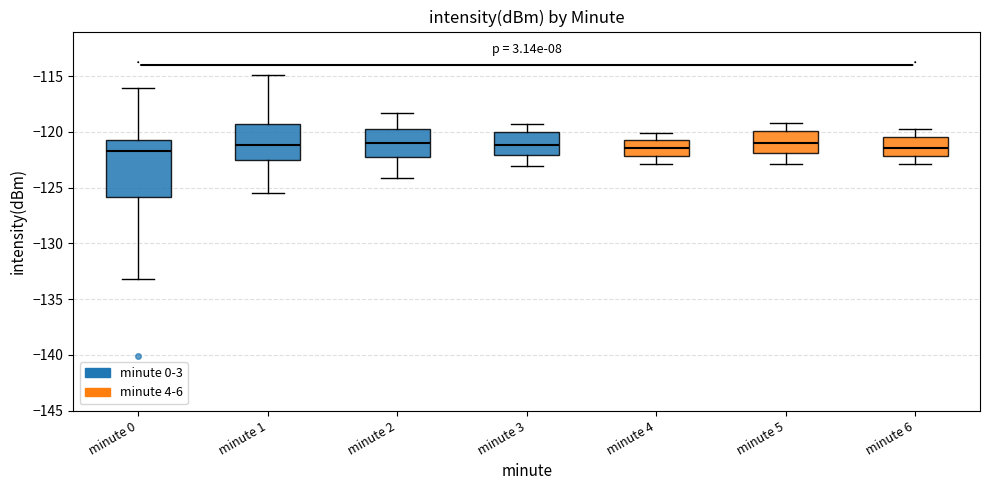

Where is the lower edge of the box for minute 3 on the y-axis? The values are not printed on the chart, so give them approximately, as read against the axis.

-122.0